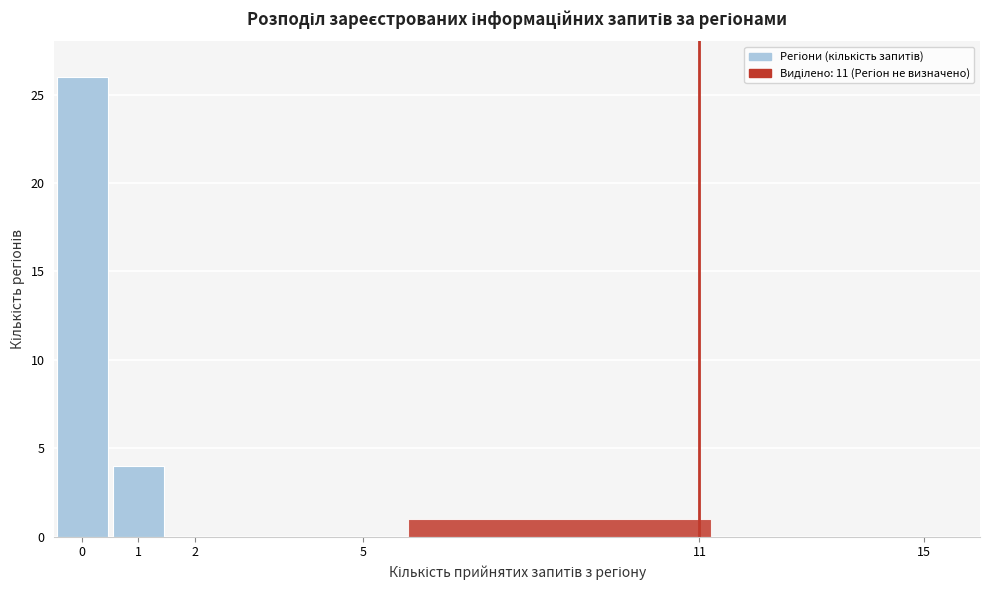

Reading left to right, transcribe this chart: for each bar, give the range it covers on the x-axis and its height. The values are not printed on the chart, so give them approximately, as read against the axis.

-0.5 to 0.5: 26
0.5 to 1.5: 4
1.5 to 2.5: 0
2.5 to 5.5: 0
5.5 to 11.5: 1
11.5 to 15.5: 0